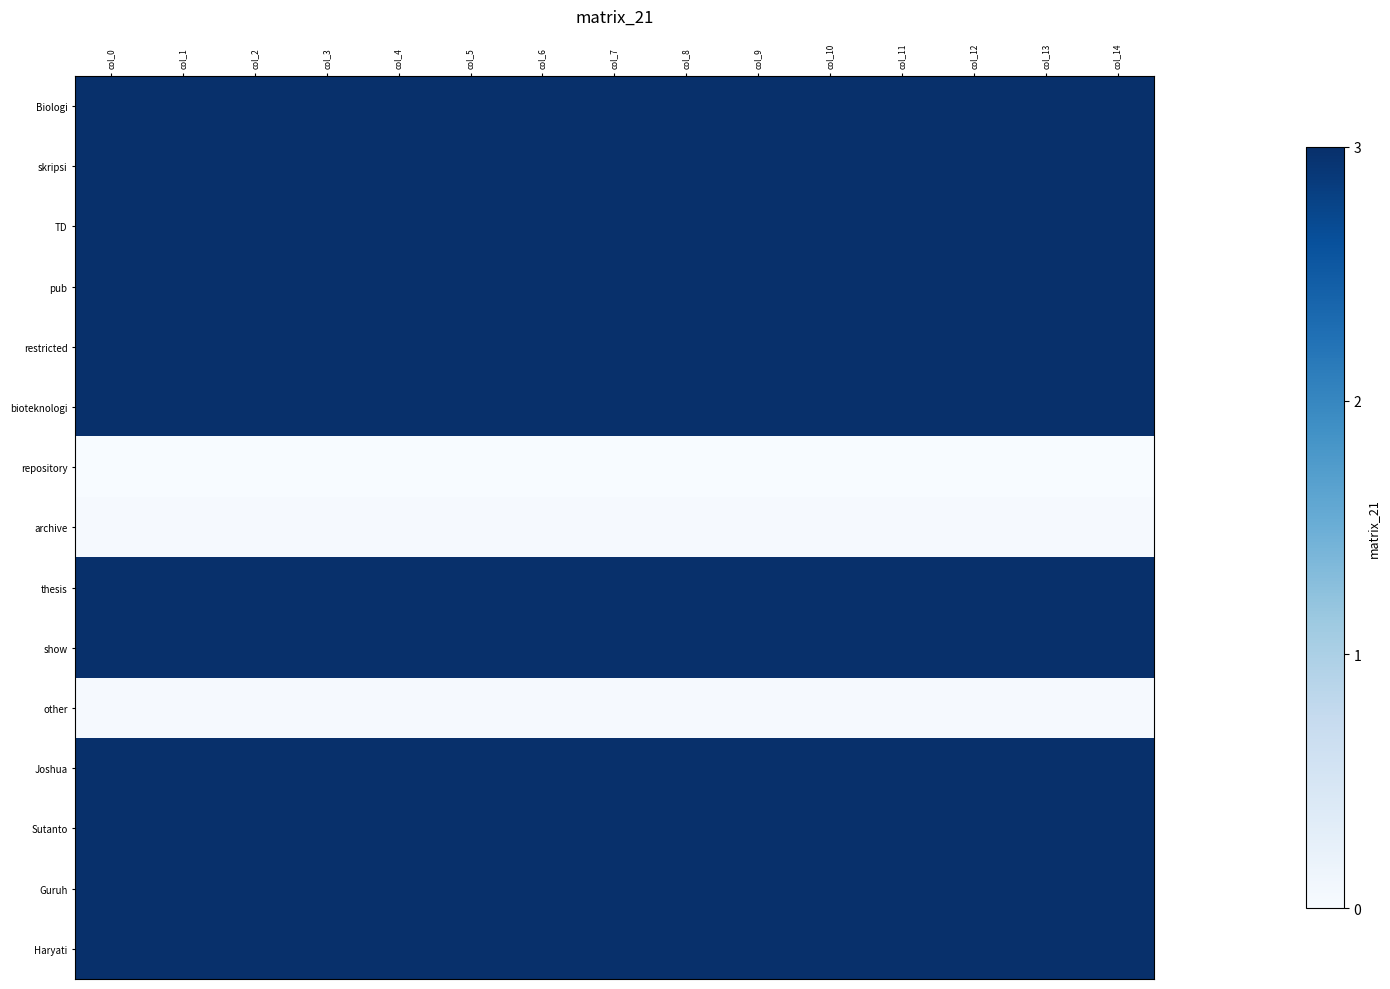

At which category is the sum across all series the highest?

col_0